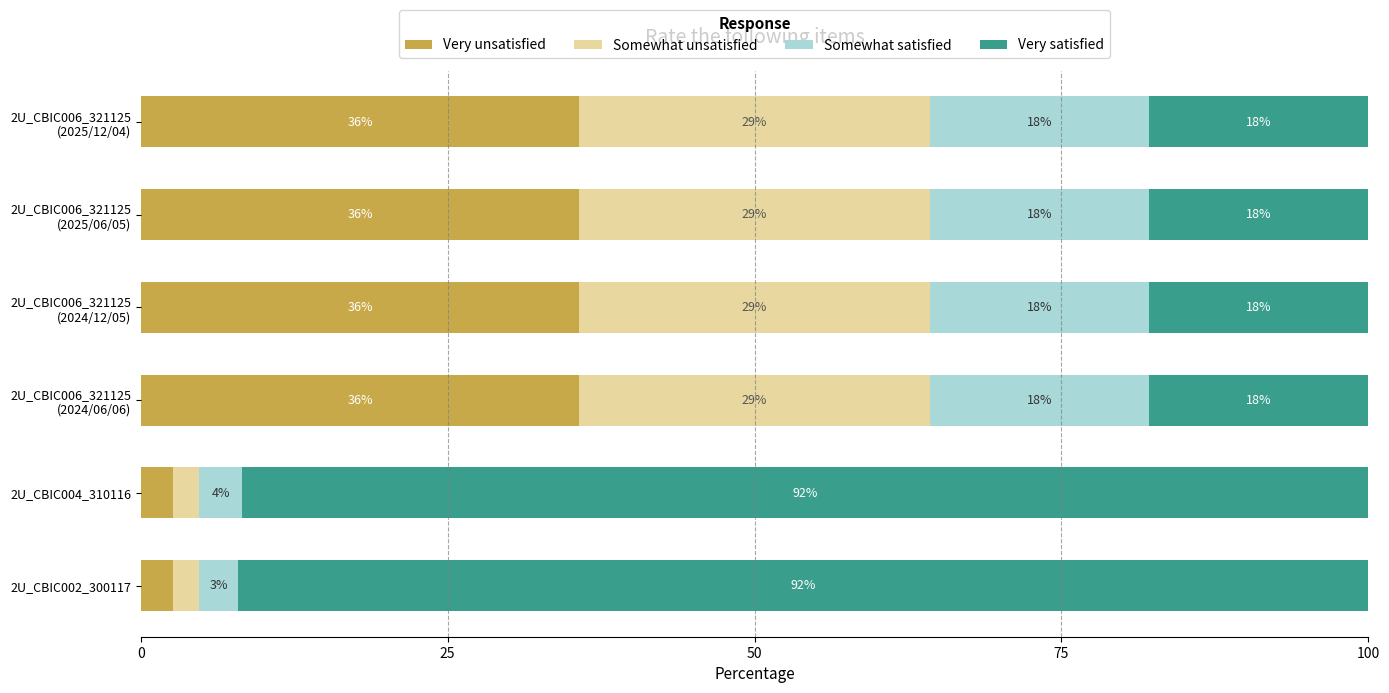

What are all the series names shown in the legend?

Very unsatisfied, Somewhat unsatisfied, Somewhat satisfied, Very satisfied